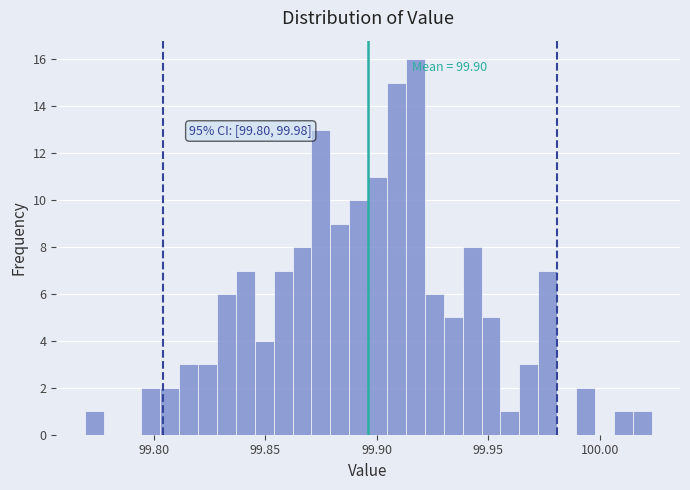

Read against the x-axis, roughly where is the centre of the tallest bar?

99.915